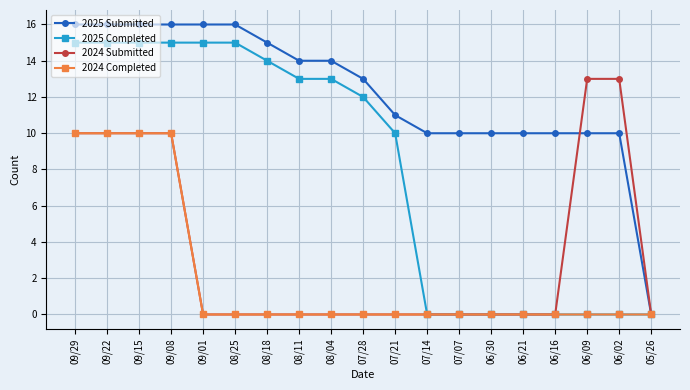

The 2024 Completed series shows 0 at 07/07. True or false?

True